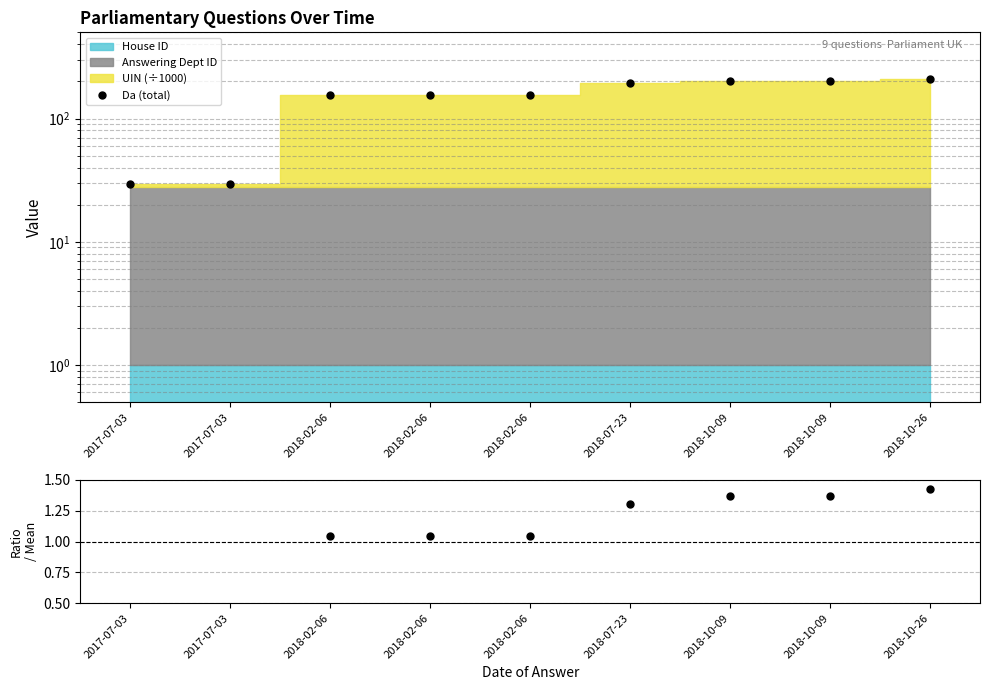

True or false: Ratio and Da (total) intersect in this chart.

False